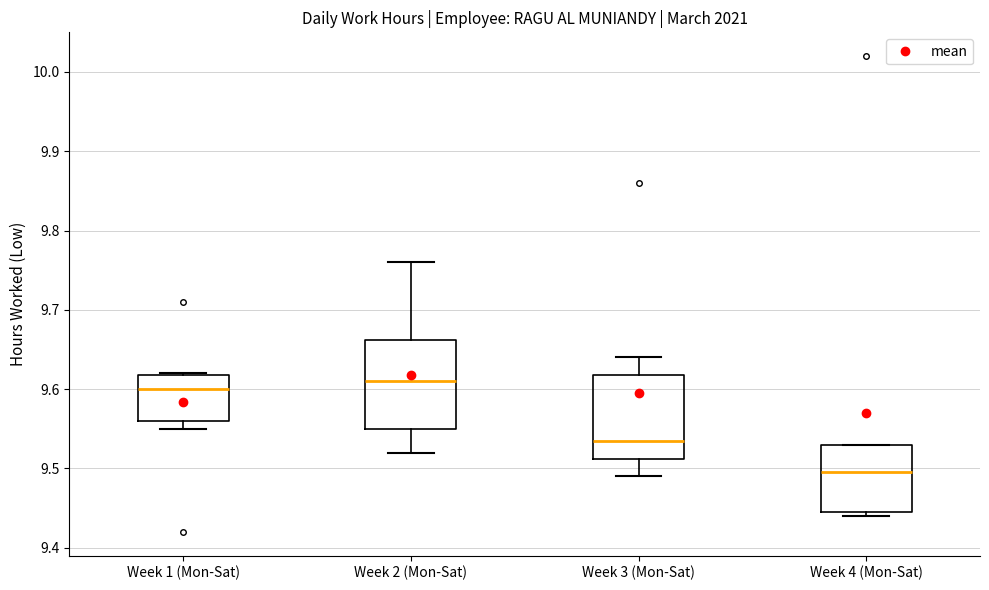

Which box has the lowest median line?

Week 4 (Mon-Sat)